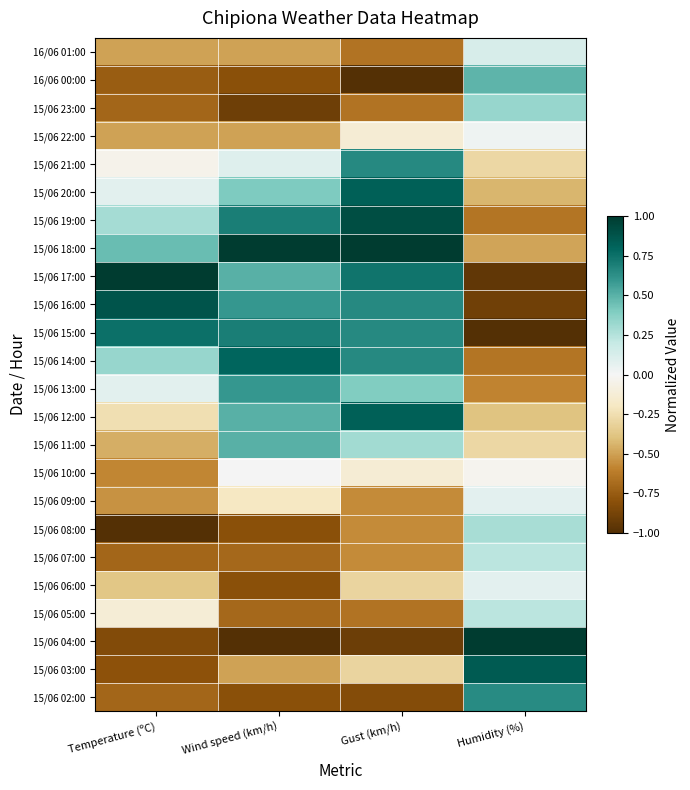

Reading left to right, list all the values displayed in this chart.

16/06 01:00: Temperature (ºC)=-0.5	Wind speed (km/h)=-0.5	Gust (km/h)=-0.7	Humidity (%)=0.1
16/06 00:00: Temperature (ºC)=-0.7	Wind speed (km/h)=-0.8	Gust (km/h)=-1.0	Humidity (%)=0.5
15/06 23:00: Temperature (ºC)=-0.7	Wind speed (km/h)=-0.9	Gust (km/h)=-0.7	Humidity (%)=0.3
15/06 22:00: Temperature (ºC)=-0.5	Wind speed (km/h)=-0.5	Gust (km/h)=-0.1	Humidity (%)=0.0
15/06 21:00: Temperature (ºC)=-0.0	Wind speed (km/h)=0.1	Gust (km/h)=0.7	Humidity (%)=-0.3
15/06 20:00: Temperature (ºC)=0.1	Wind speed (km/h)=0.4	Gust (km/h)=0.8	Humidity (%)=-0.4
15/06 19:00: Temperature (ºC)=0.3	Wind speed (km/h)=0.7	Gust (km/h)=0.9	Humidity (%)=-0.6
15/06 18:00: Temperature (ºC)=0.5	Wind speed (km/h)=1.0	Gust (km/h)=1.0	Humidity (%)=-0.5
15/06 17:00: Temperature (ºC)=1.0	Wind speed (km/h)=0.5	Gust (km/h)=0.7	Humidity (%)=-0.9
15/06 16:00: Temperature (ºC)=0.9	Wind speed (km/h)=0.6	Gust (km/h)=0.7	Humidity (%)=-0.9
15/06 15:00: Temperature (ºC)=0.8	Wind speed (km/h)=0.7	Gust (km/h)=0.7	Humidity (%)=-1.0
15/06 14:00: Temperature (ºC)=0.3	Wind speed (km/h)=0.8	Gust (km/h)=0.7	Humidity (%)=-0.6
15/06 13:00: Temperature (ºC)=0.1	Wind speed (km/h)=0.6	Gust (km/h)=0.4	Humidity (%)=-0.6
15/06 12:00: Temperature (ºC)=-0.2	Wind speed (km/h)=0.5	Gust (km/h)=0.8	Humidity (%)=-0.4
15/06 11:00: Temperature (ºC)=-0.5	Wind speed (km/h)=0.5	Gust (km/h)=0.3	Humidity (%)=-0.3
15/06 10:00: Temperature (ºC)=-0.6	Wind speed (km/h)=0.0	Gust (km/h)=-0.1	Humidity (%)=-0.0
15/06 09:00: Temperature (ºC)=-0.5	Wind speed (km/h)=-0.2	Gust (km/h)=-0.6	Humidity (%)=0.1
15/06 08:00: Temperature (ºC)=-1.0	Wind speed (km/h)=-0.8	Gust (km/h)=-0.6	Humidity (%)=0.3
15/06 07:00: Temperature (ºC)=-0.7	Wind speed (km/h)=-0.7	Gust (km/h)=-0.6	Humidity (%)=0.2
15/06 06:00: Temperature (ºC)=-0.4	Wind speed (km/h)=-0.8	Gust (km/h)=-0.3	Humidity (%)=0.1
15/06 05:00: Temperature (ºC)=-0.1	Wind speed (km/h)=-0.7	Gust (km/h)=-0.7	Humidity (%)=0.2
15/06 04:00: Temperature (ºC)=-0.8	Wind speed (km/h)=-1.0	Gust (km/h)=-0.9	Humidity (%)=1.0
15/06 03:00: Temperature (ºC)=-0.8	Wind speed (km/h)=-0.5	Gust (km/h)=-0.3	Humidity (%)=0.8
15/06 02:00: Temperature (ºC)=-0.7	Wind speed (km/h)=-0.8	Gust (km/h)=-0.8	Humidity (%)=0.6